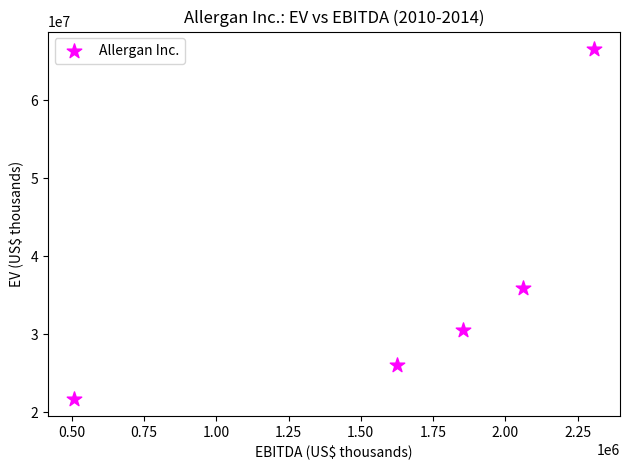

What is the average X value?

1670440